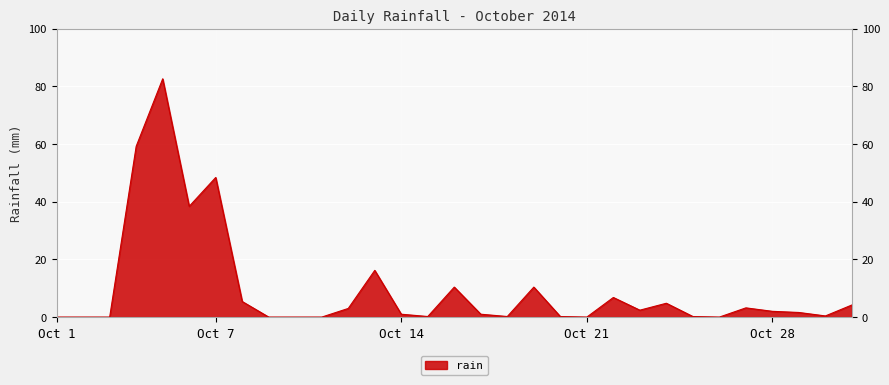

What is the difference between the maximum and minimum values?

82.6